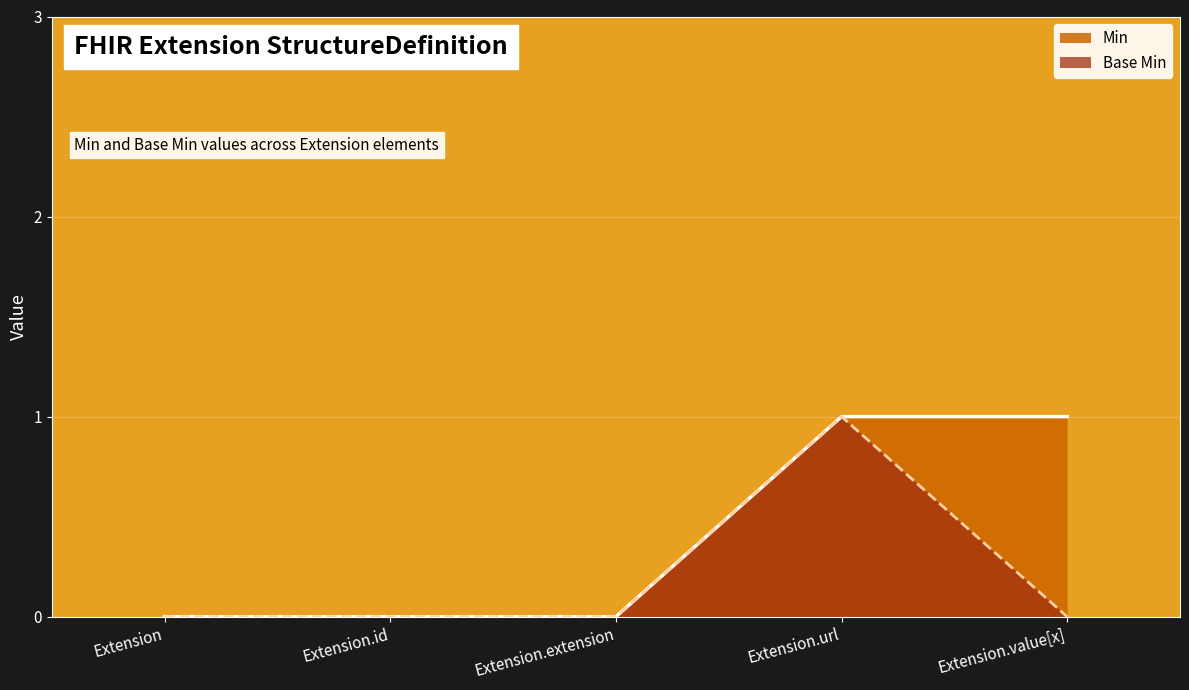

Which label corresponds to the smallest value in the chart?

Extension